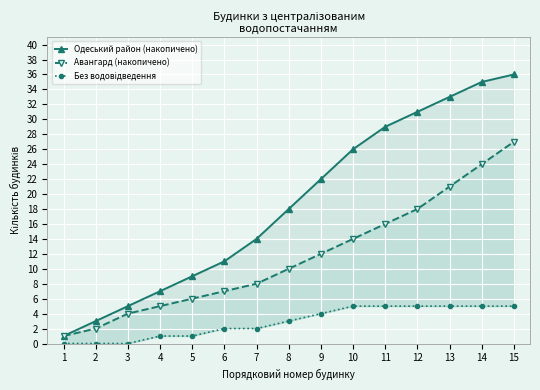

List the labels in order of Одеський район (накопичено) value, smallest first.

1, 2, 3, 4, 5, 6, 7, 8, 9, 10, 11, 12, 13, 14, 15